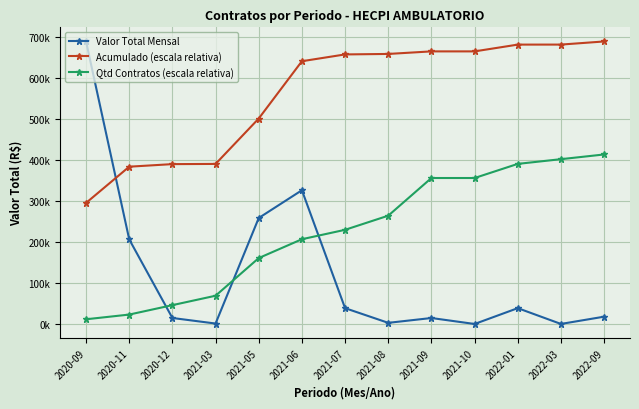

What is the difference between the Acumulado (escala relativa) values at 2020-12 and 2021-09?

274856.0